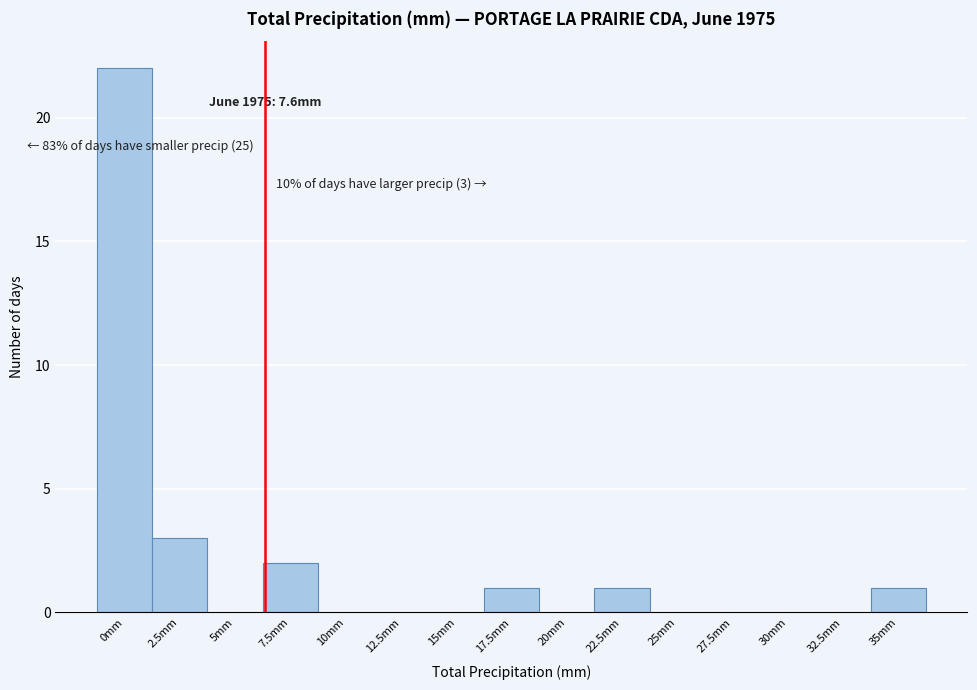

Reading left to right, what are all the values shown in this chart?

0mm=22	2.5mm=3	5mm=0	7.5mm=2	10mm=0	12.5mm=0	15mm=0	17.5mm=1	20mm=0	22.5mm=1	25mm=0	27.5mm=0	30mm=0	32.5mm=0	35mm=1